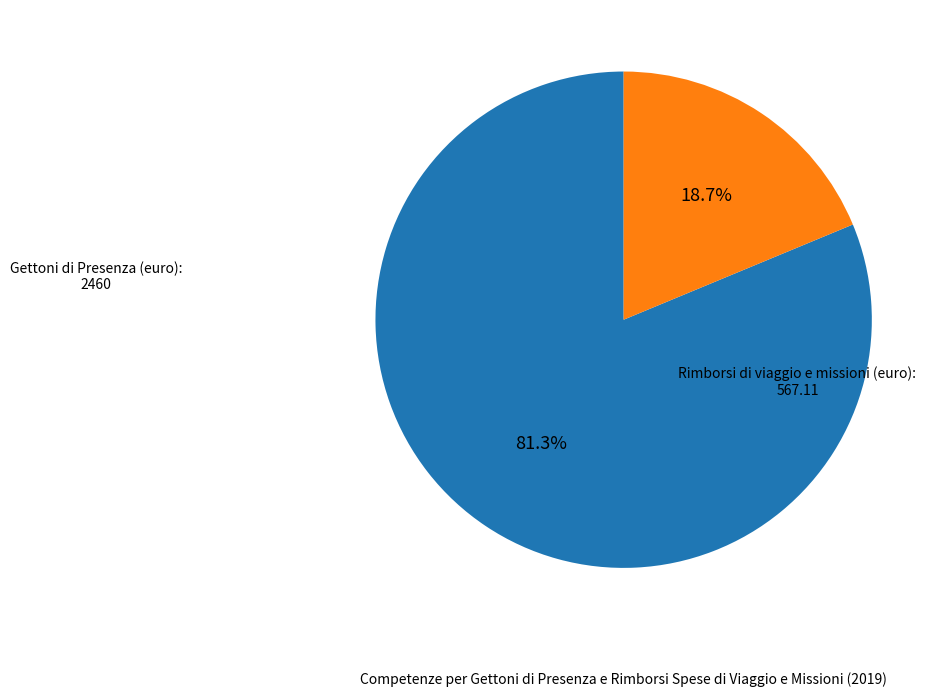

Does any single category account for the majority?

Yes